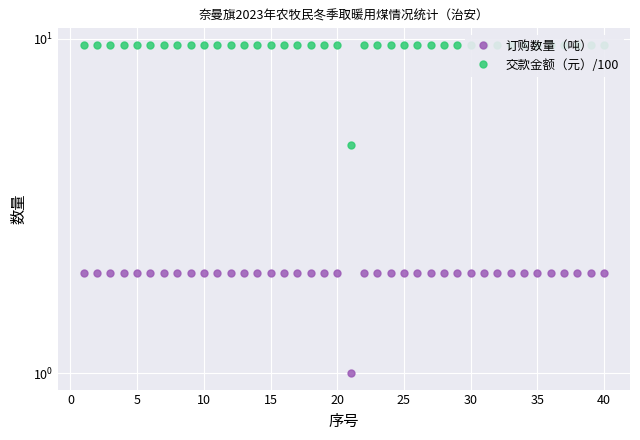

Is it true that 交款金额（元）/100 equals 13.0 at 40?

False